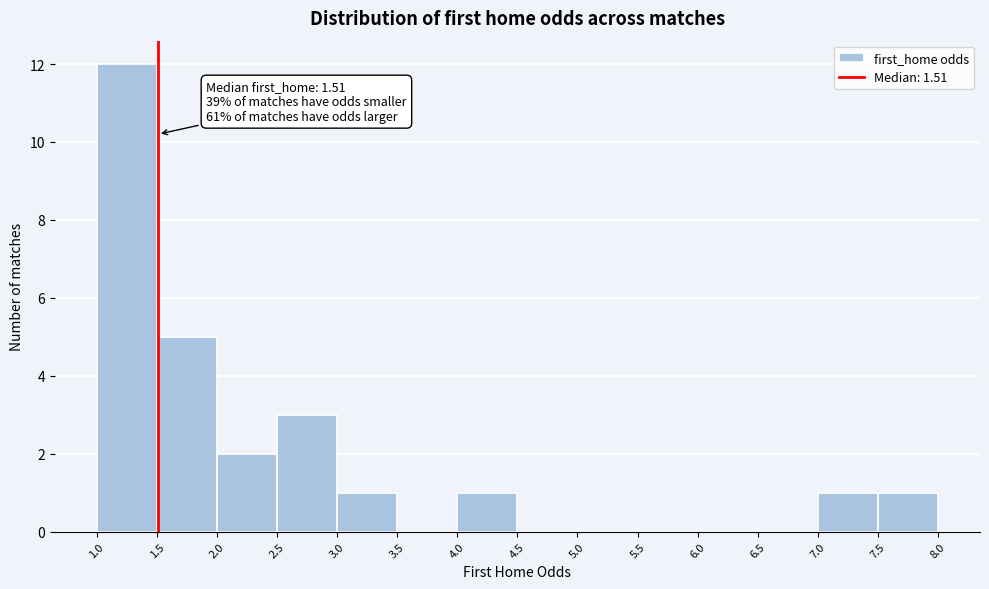

Which range on the x-axis has the tallest bar?

1.0 to 1.5